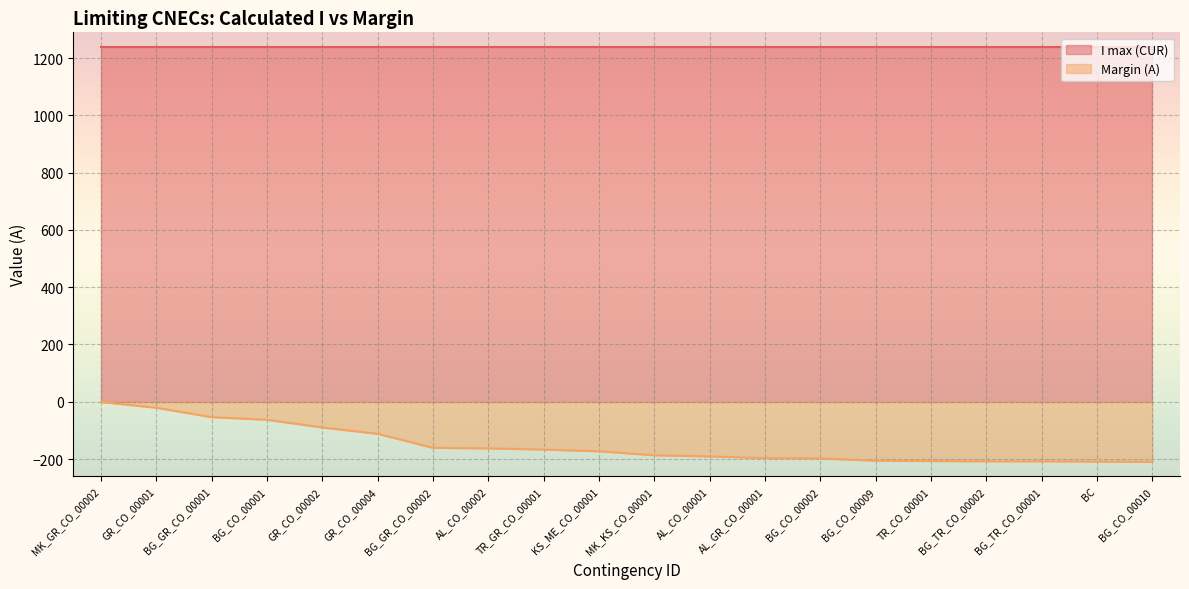

At which label is the value closest to -105?

GR_CO_00004